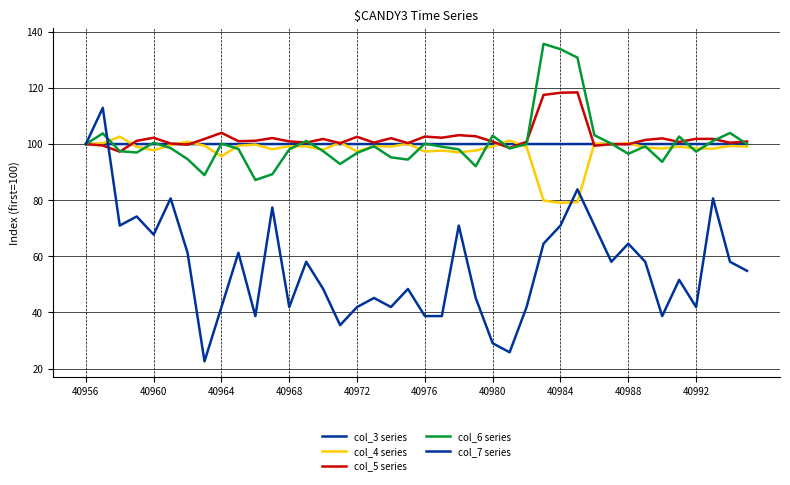

How many interior local peaks does the col_6 series series have?

11